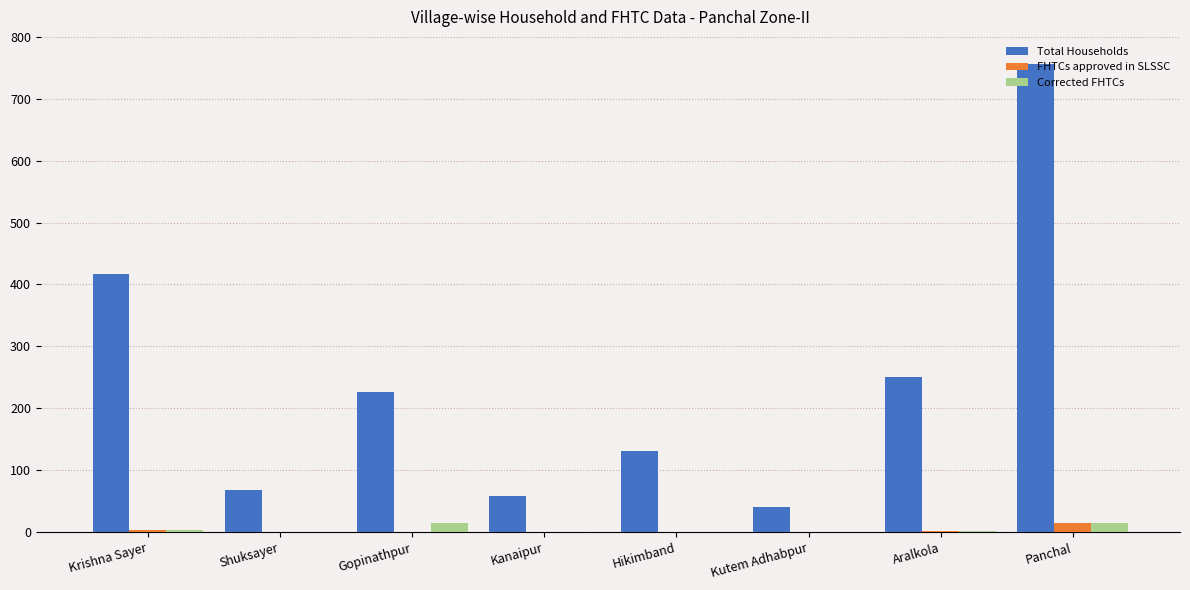

What is the average value of the Total Households series?

244